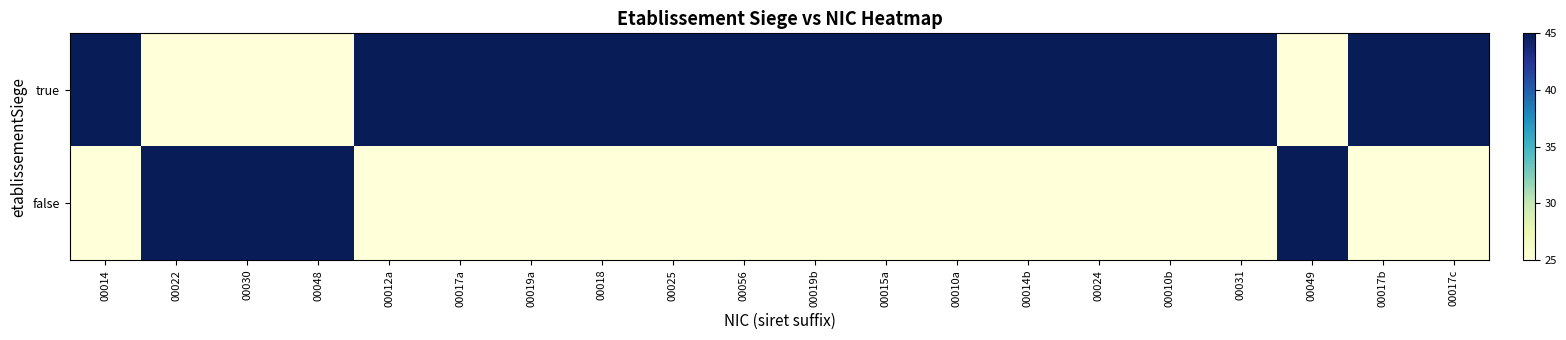

Count the number of data series in this chart.

2